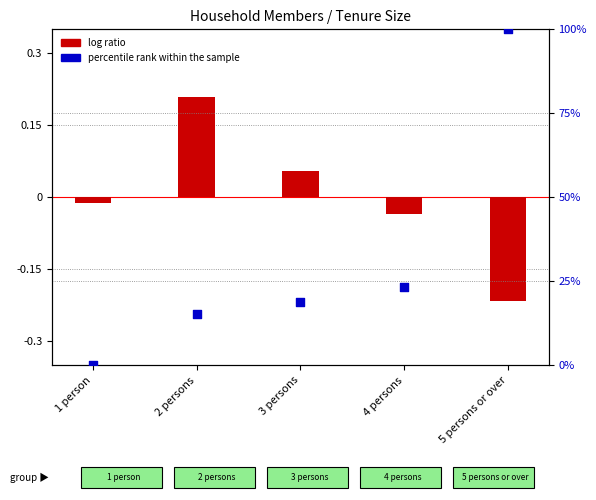

At which category is the sum across all series the highest?

5 persons or over